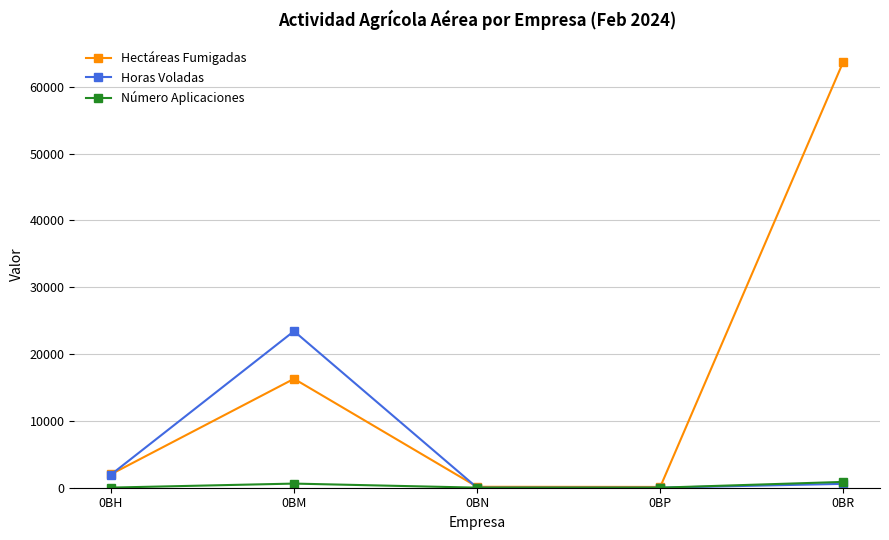

Is it true that Hectáreas Fumigadas equals 26103 at 0BM?

False